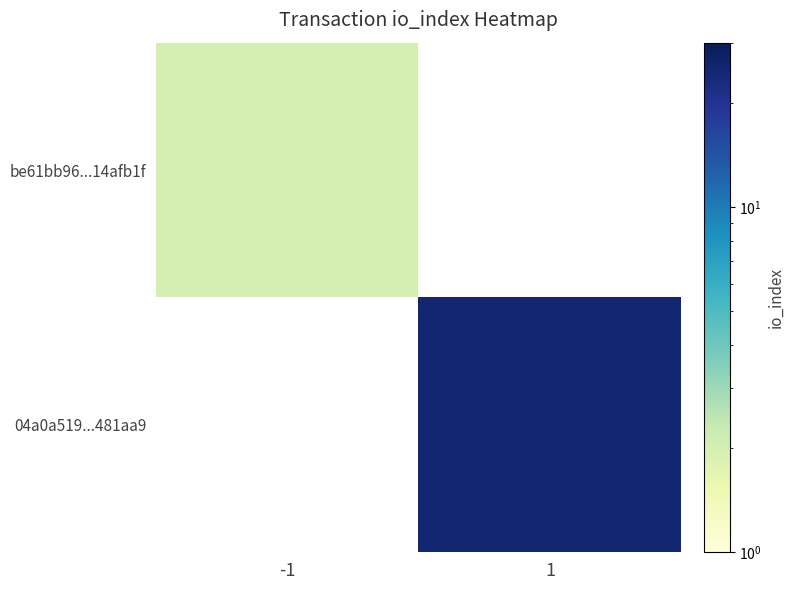

Count the number of categories in the chart.

2